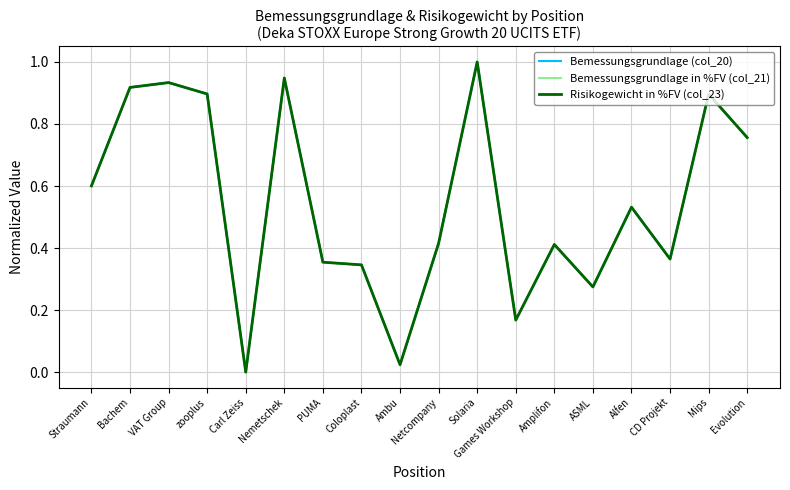

How many lines are shown in the chart?

3